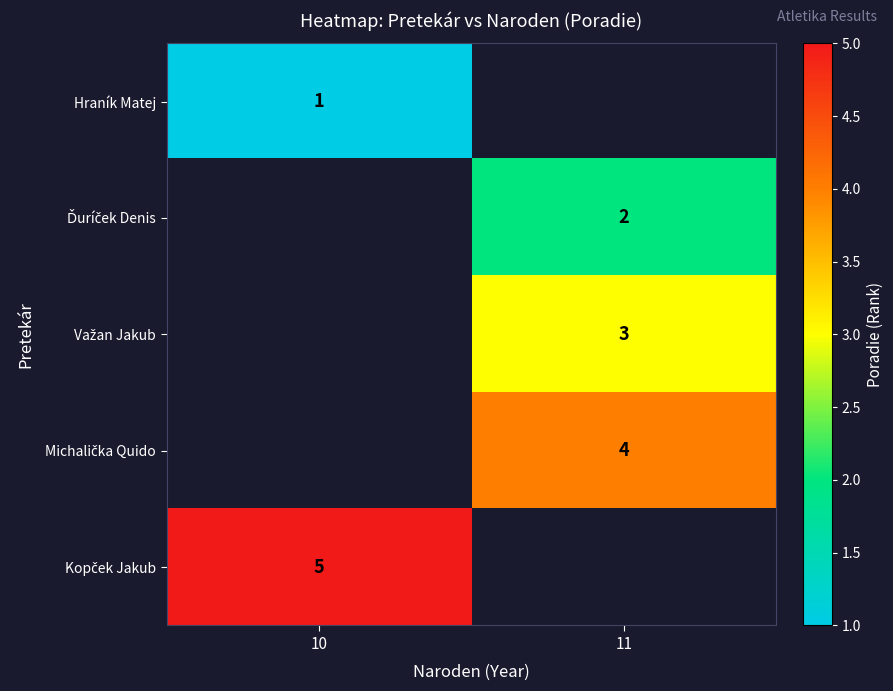

Which has a higher value, 11 or 10?

10